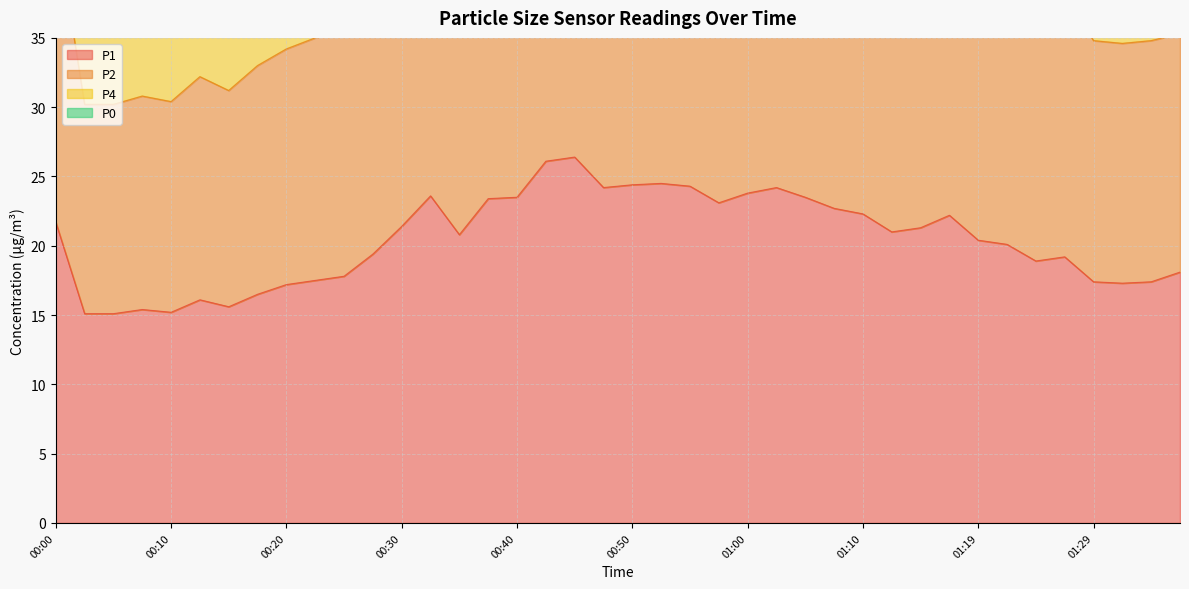

At which label does P4 first exceed 62?

00:00